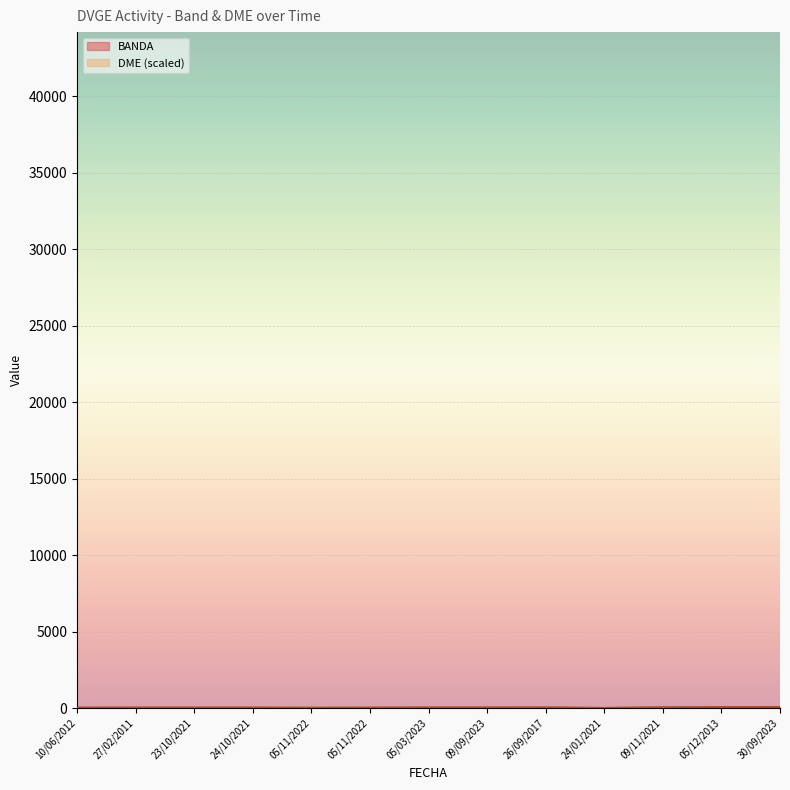

At how many categories does at least one series exceed 37?

10